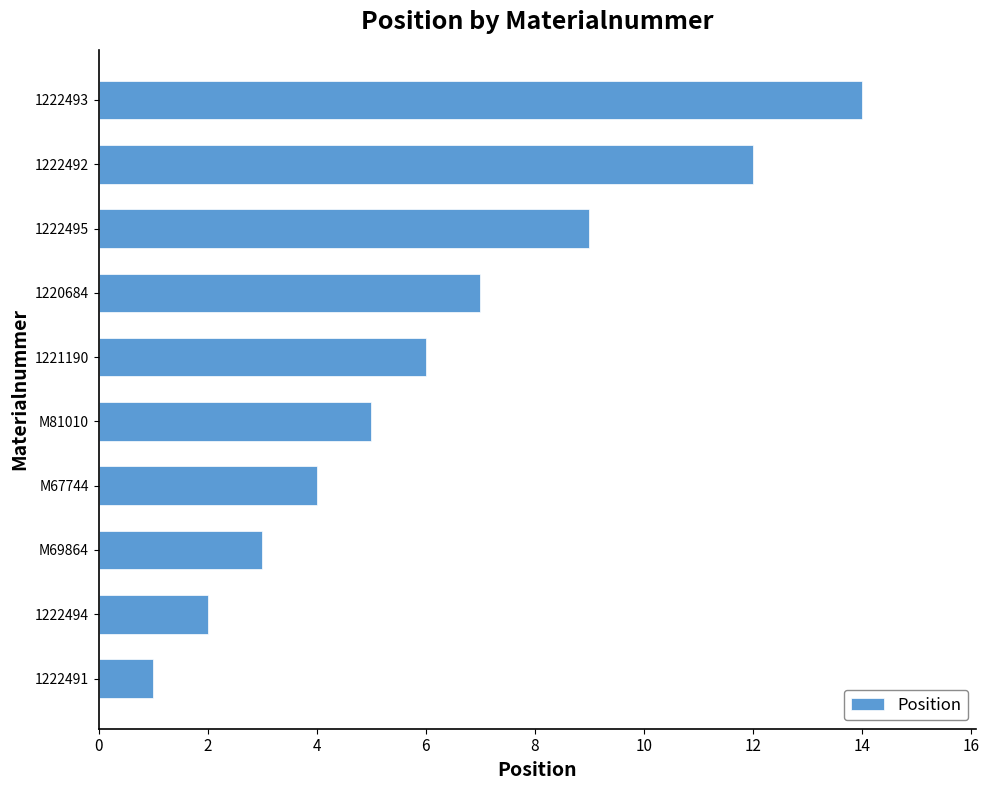

Reading bottom to top, transcribe all the data shown in this chart.

1	2	3	4	5	6	7	9	12	14